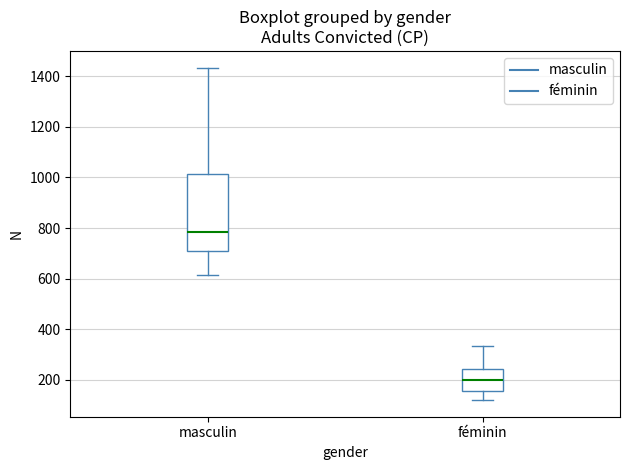

Reading left to right, transcribe this box plot: for each box, give where its median line is, the range the box spans, and where its two whiskers end, as read against the y-axis. The values are not printed on the chart, so give them approximately, as read against the axis.

masculin: median 780, box 700 to 1020, whiskers 620 to 1440
féminin: median 200, box 160 to 240, whiskers 120 to 340